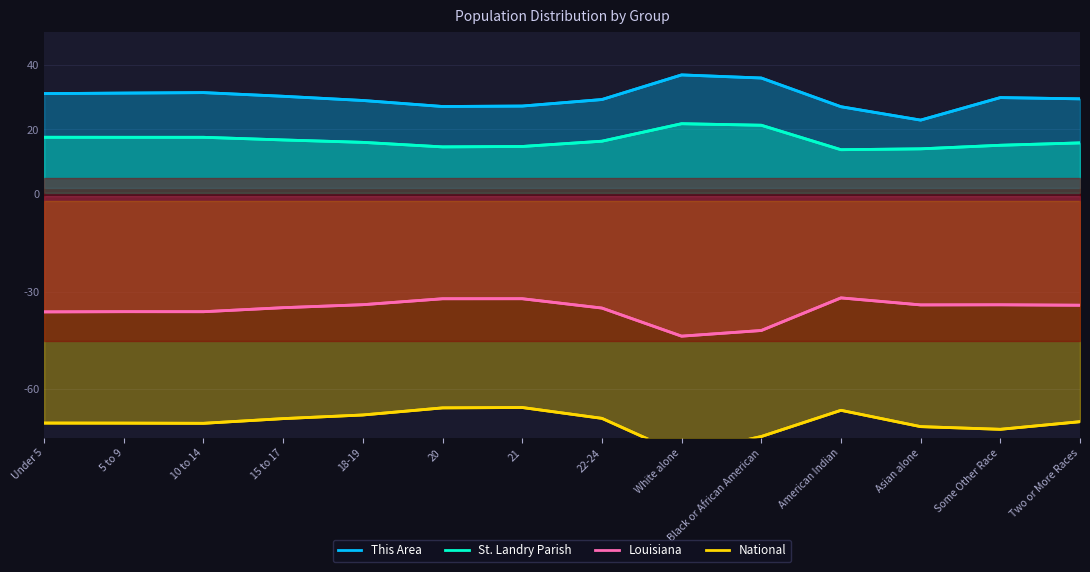

True or false: This Area and St. Landry Parish cross at least once.

False